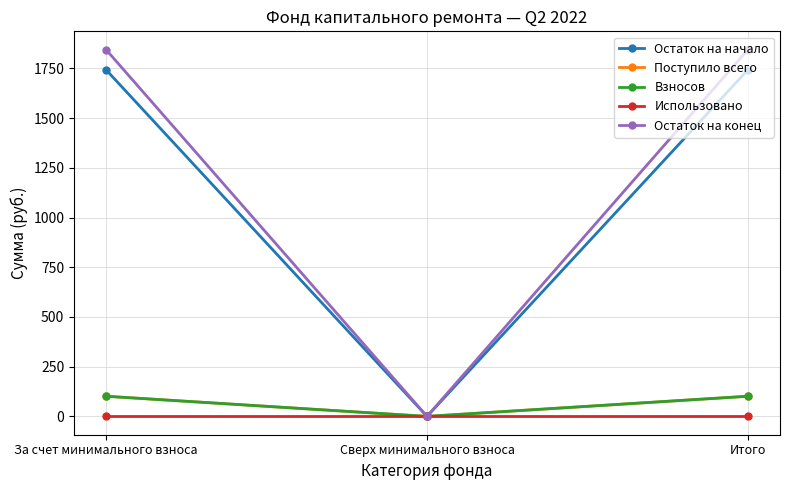

Reading left to right, what are all the values shown in this chart?

Остаток на начало: За счет минимального взноса=1742.9	Сверх минимального взноса=0.0	Итого=1742.9
Поступило всего: За счет минимального взноса=101.3	Сверх минимального взноса=0.0	Итого=101.3
Взносов: За счет минимального взноса=101.3	Сверх минимального взноса=0.0	Итого=101.3
Использовано: За счет минимального взноса=0.0	Сверх минимального взноса=0.0	Итого=0.0
Остаток на конец: За счет минимального взноса=1844.2	Сверх минимального взноса=0.0	Итого=1844.2